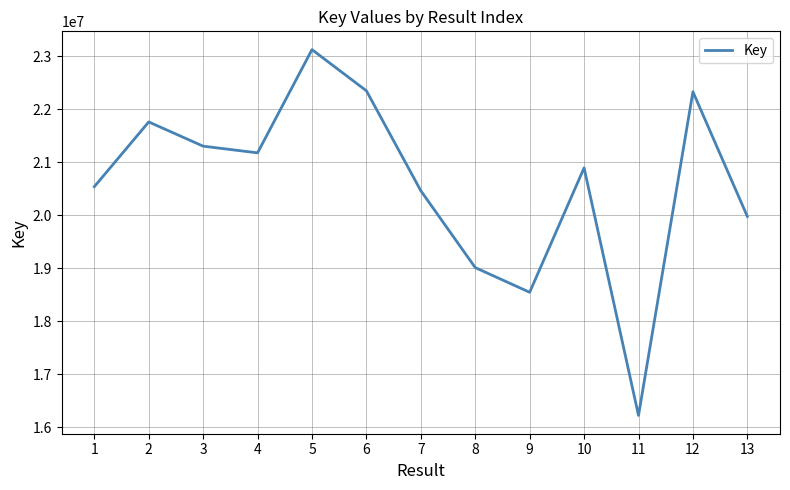

What is the change in value from 7 to 8?

-1450770